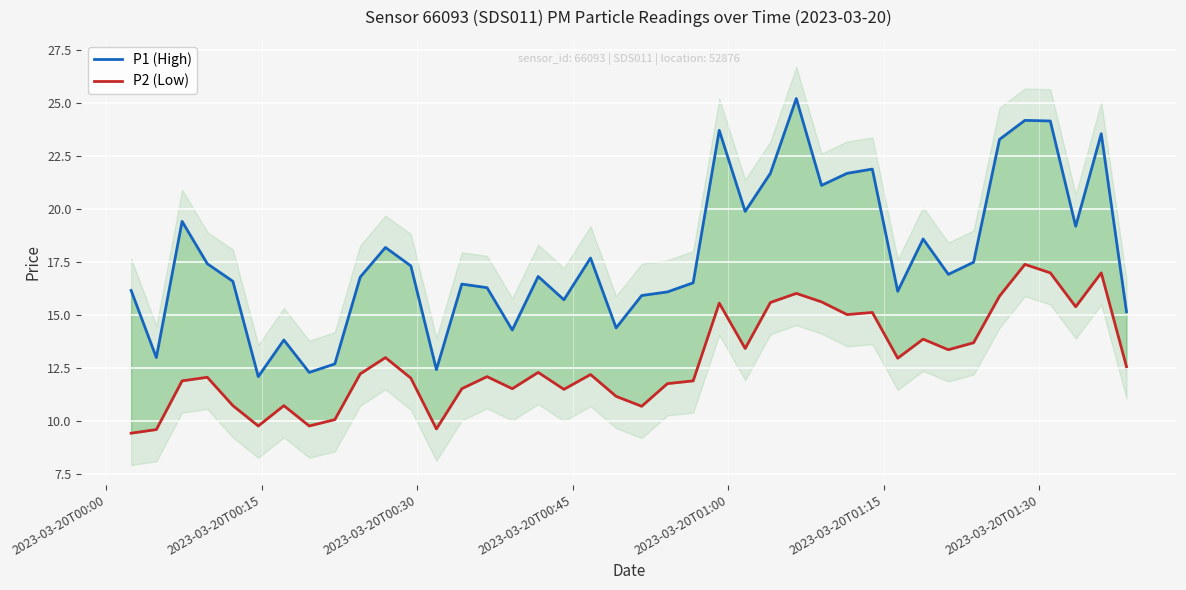

True or false: P2 (Low) and P1 (High) cross at least once.

False